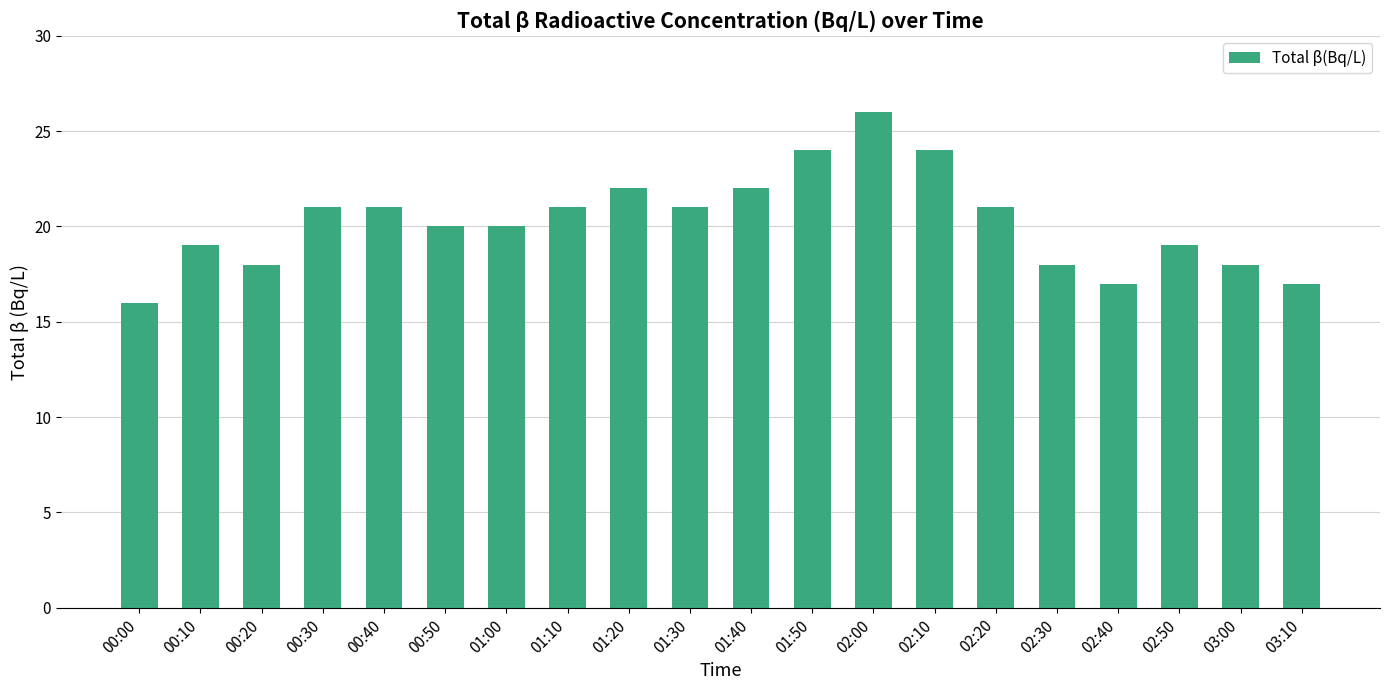

What is the approximate value at 02:20?

21